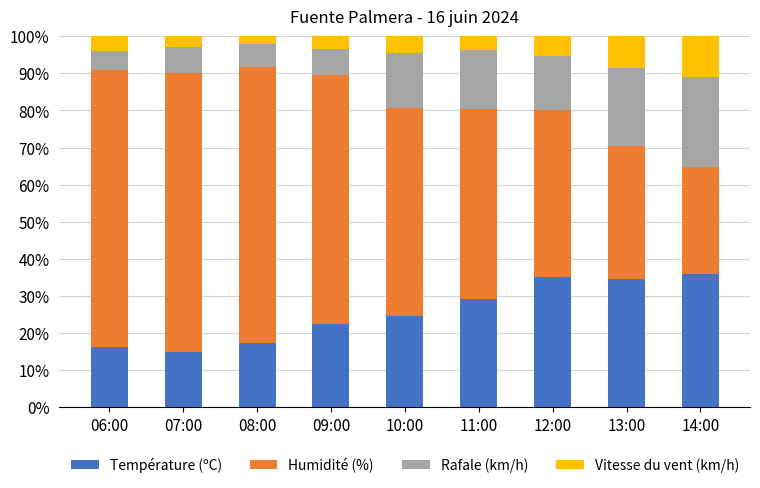

What is the highest value of the Température (ºC) series?

35.8